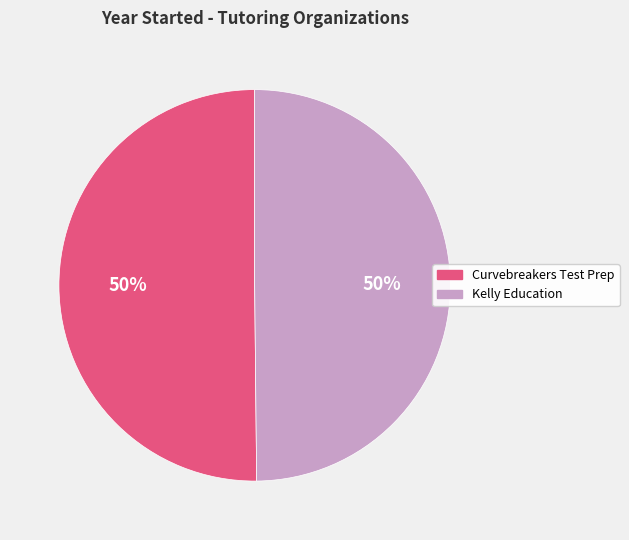

To the nearest percent, what is the average slice percentage?

50%